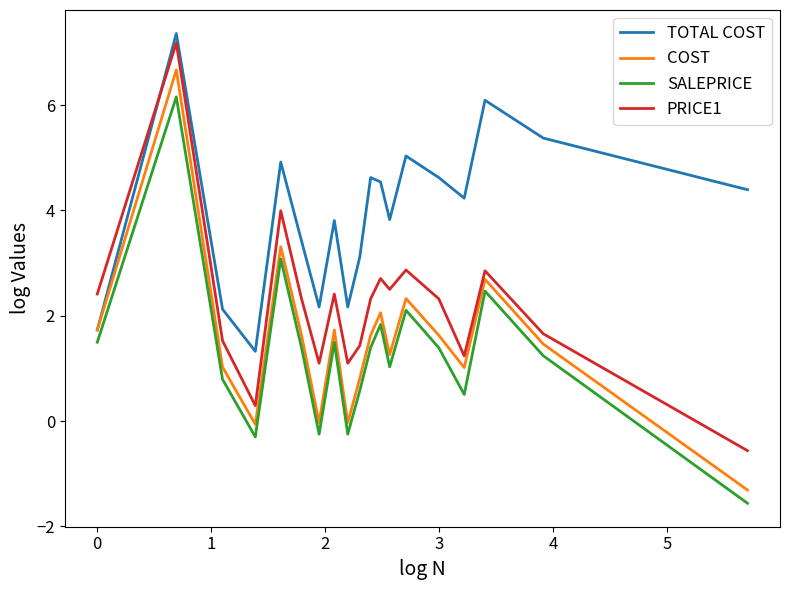

True or false: SALEPRICE and PRICE1 intersect in this chart.

False